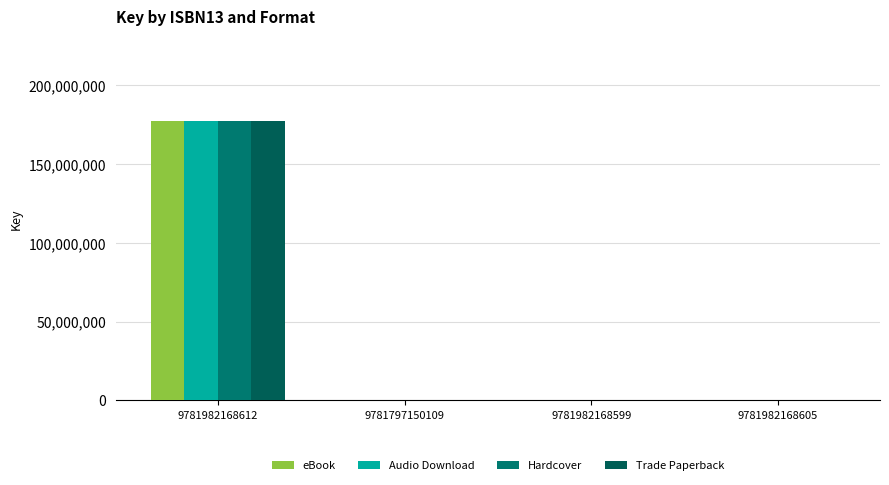

How many groups of bars are there?

4